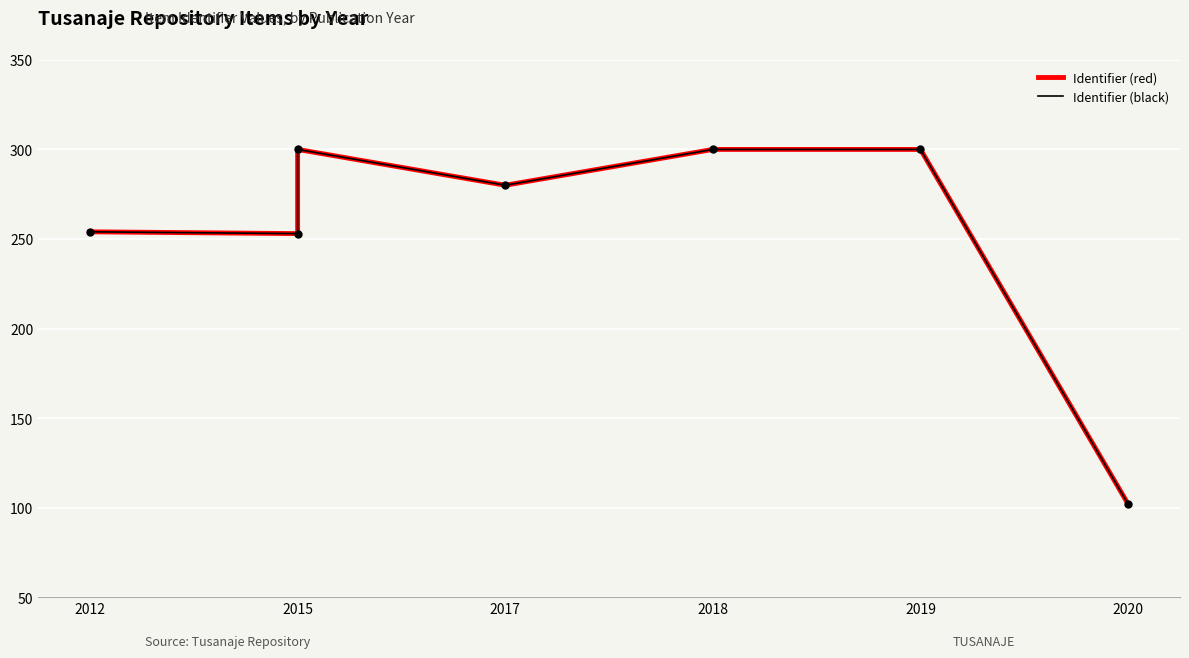

What are all the series names shown in the legend?

Identifier (red), Identifier (black)